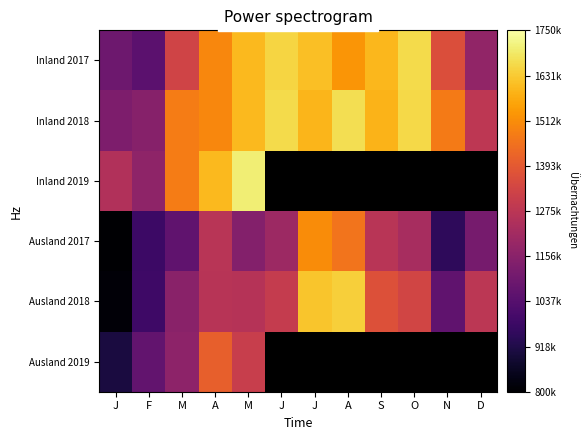

What is the average value of the Inland 2017 series?

1430453.4